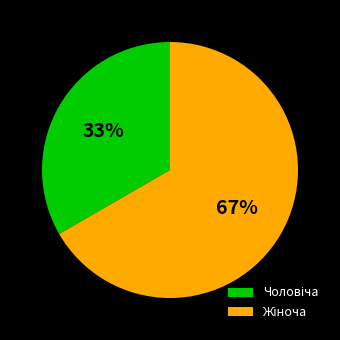

To the nearest percent, what is the average slice percentage?

50%